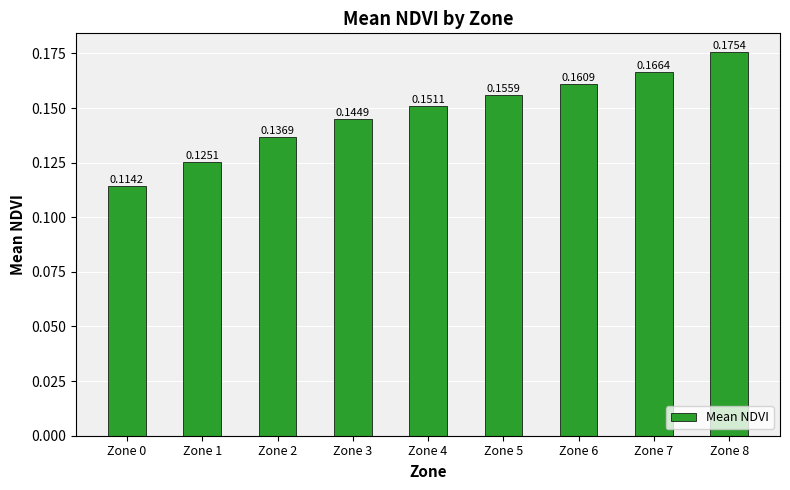

List the labels in order of value, largest first.

Zone 8, Zone 7, Zone 6, Zone 5, Zone 4, Zone 3, Zone 2, Zone 1, Zone 0